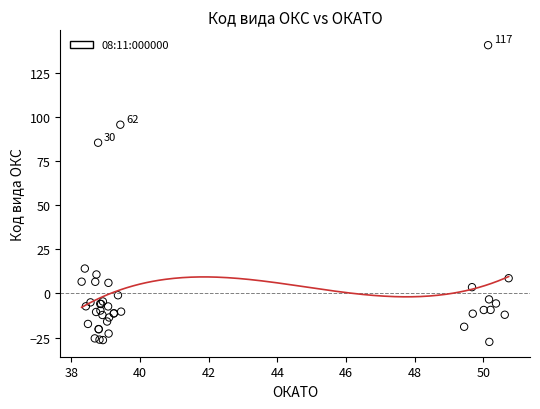

What Y value in the scatter plot is closest to 56?

85.4